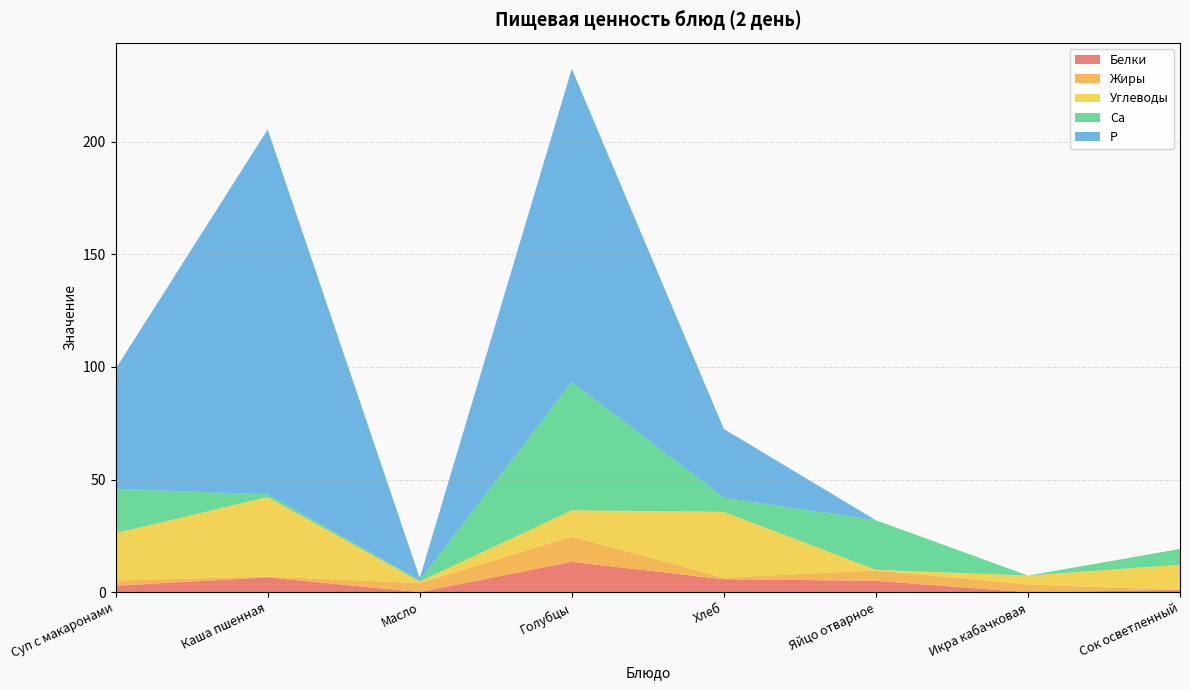

Reading left to right, list all the values displayed in this chart.

Белки: 2.9	6.6	0.1	13.5	5.8	5.1	0.0	1.0
Жиры: 2.3	0.4	4.0	11.3	0.7	4.6	3.5	0.0
Углеводы: 21.0	35.3	0.8	11.6	29.2	0.3	3.9	11.2
Са: 19.7	1.2	0.5	57.0	6.3	22.0	0.0	7.0
Р: 53.3	162.0	1.0	139.0	30.5	0.0	0.0	0.0